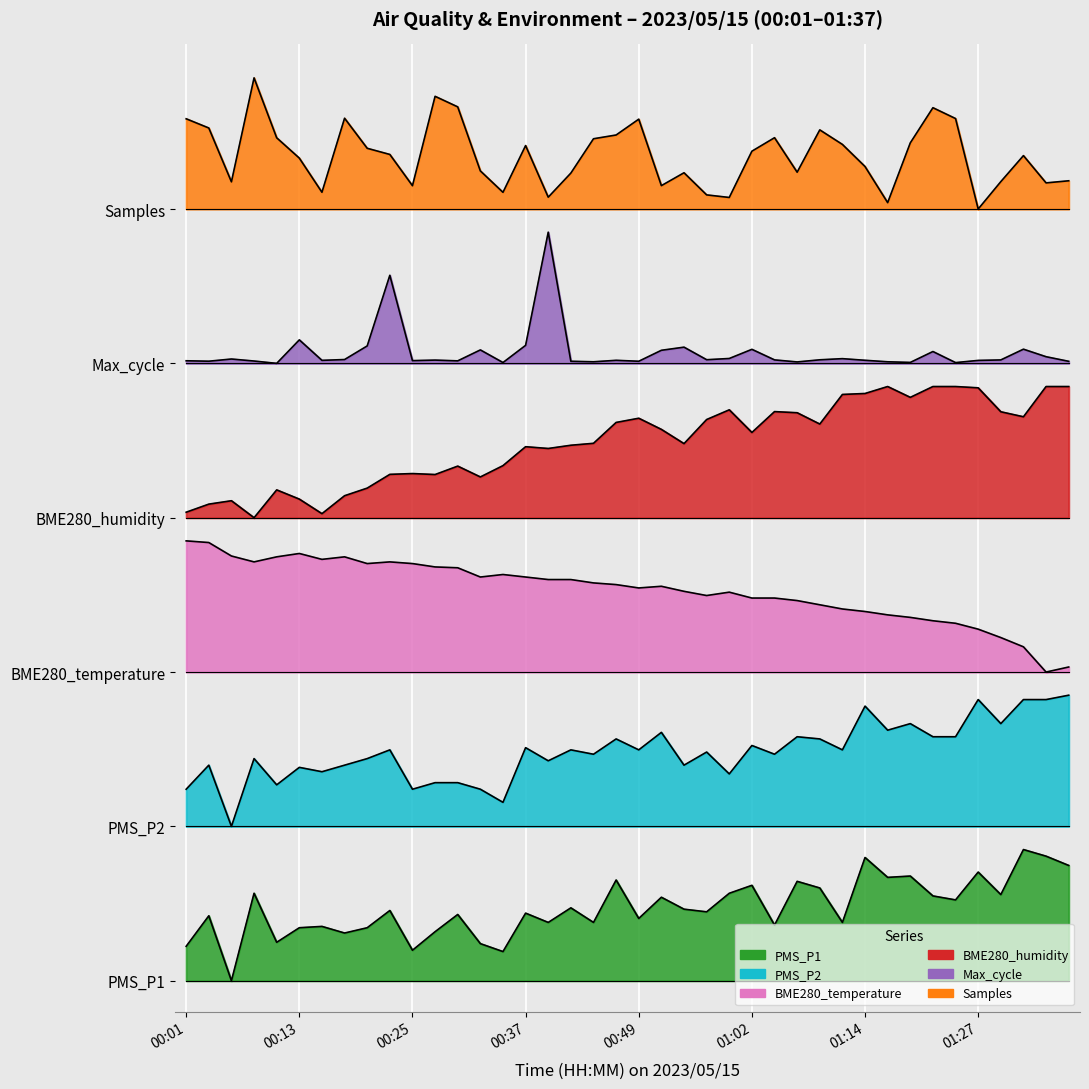

Which series changed the most between 00:35 and 01:09?

PMS_P1